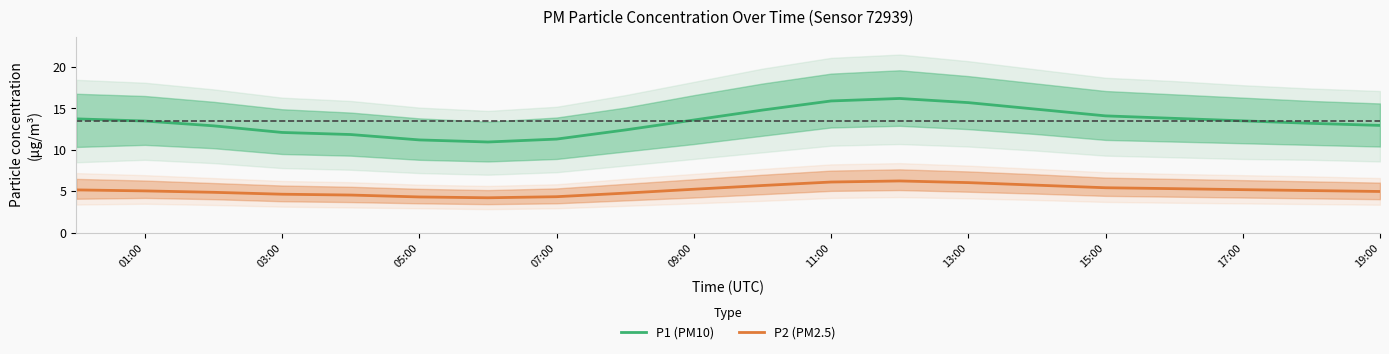

Is the value of P1 (PM10) at 01:00 greater than the value of P2 (PM2.5) at 19:00?

Yes